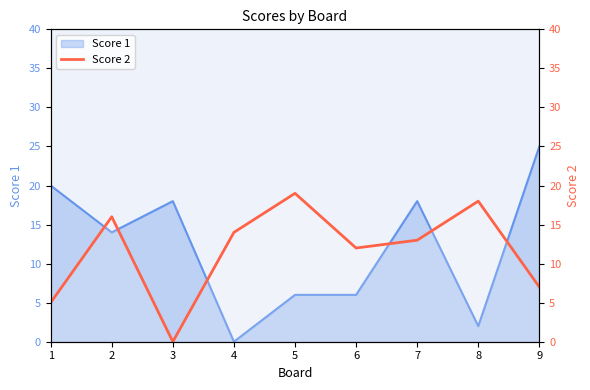

How many values are between 7 and 16?

5